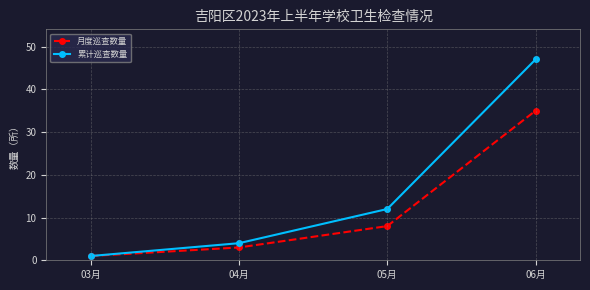

What is the label of the 1st point from the right?

06月